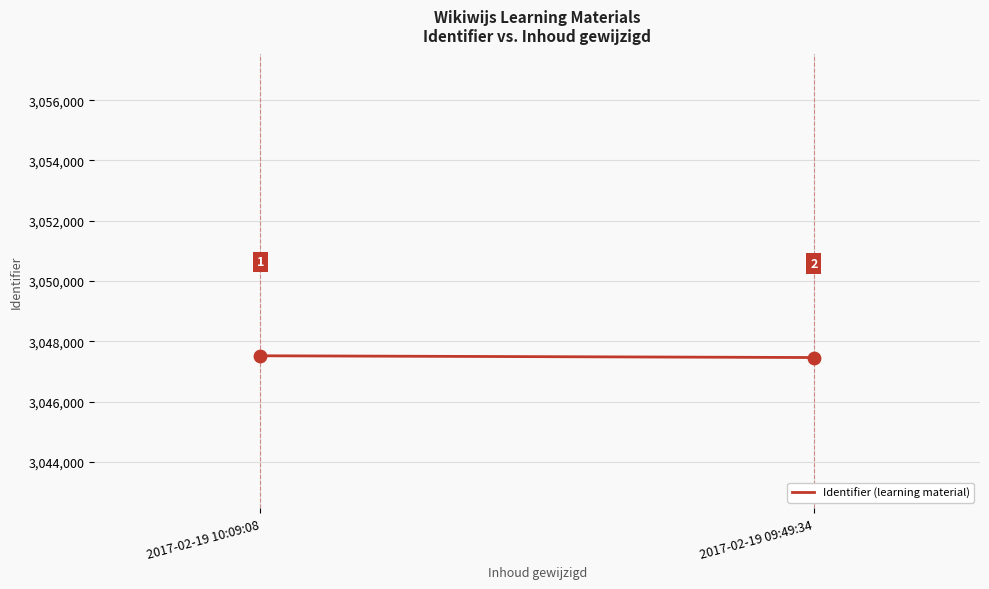

What is the average Y value?

3047489